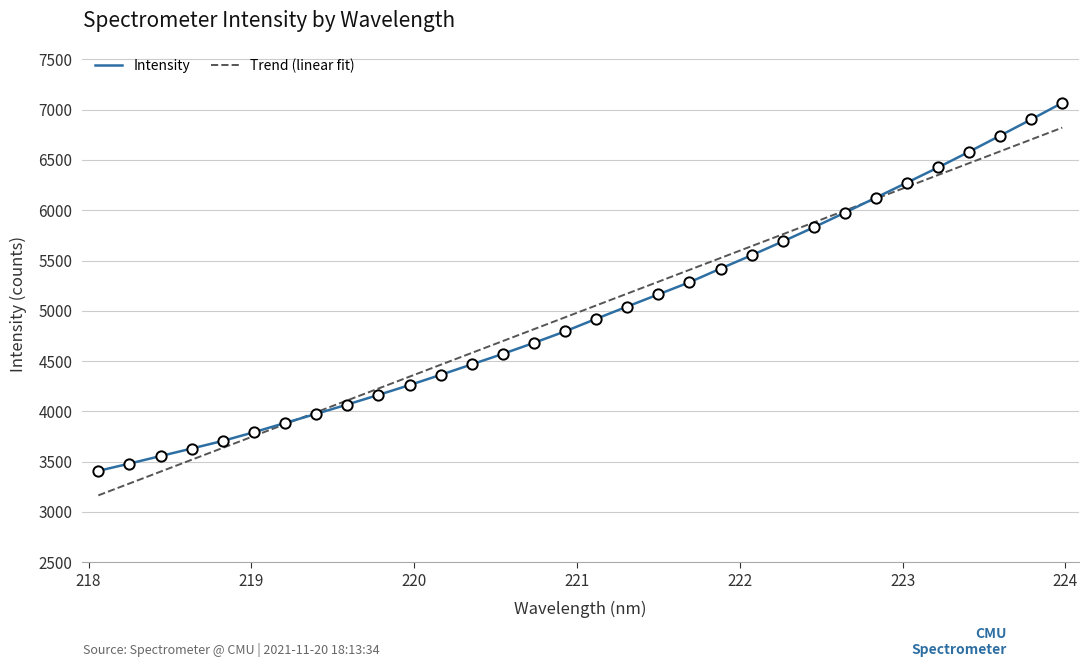

Which has a higher value, 223.9802 or 222.6447?

223.9802